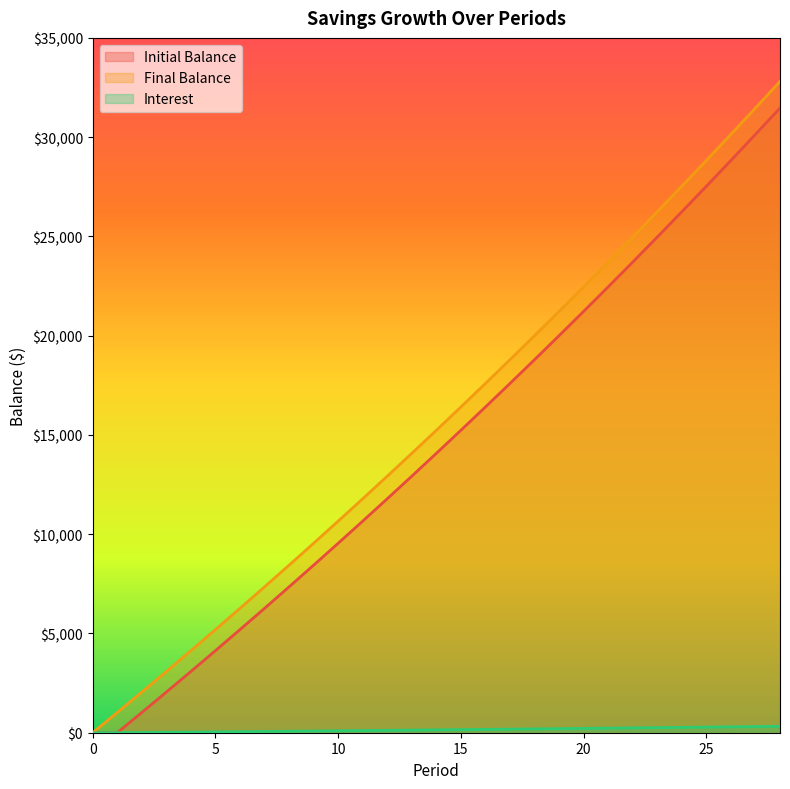

Reading left to right, extract all data points from this chart.

Initial Balance: 0=0.0	1=0.0	2=1017.5	3=2045.5	4=3084.0	5=4133.1	6=5193.0	7=6263.7	8=7345.4	9=8438.2	10=9542.3	11=10657.6	12=11784.3	13=12922.7	14=14072.6	15=15234.4	16=16408.1	17=17593.8	18=18791.6	19=20001.8	20=21224.3	21=22459.4	22=23707.1	23=24967.6	24=26241.1	25=27527.6	26=28827.2	27=30140.2	28=31466.7
Final Balance: 0=0.0	1=1017.5	2=2045.5	3=3084.0	4=4133.1	5=5193.0	6=6263.7	7=7345.4	8=8438.2	9=9542.3	10=10657.6	11=11784.3	12=12922.7	13=14072.6	14=15234.4	15=16408.1	16=17593.8	17=18791.6	18=20001.8	19=21224.3	20=22459.4	21=23707.1	22=24967.6	23=26241.1	24=27527.6	25=28827.2	26=30140.2	27=31466.7	28=32805.6
Interest: 0=0.0	1=0.0	2=10.4	3=21.0	4=31.6	5=42.4	6=53.2	7=64.2	8=75.3	9=86.5	10=97.8	11=109.2	12=120.8	13=132.5	14=144.2	15=156.2	16=168.2	17=180.3	18=192.6	19=205.0	20=217.6	21=230.2	22=243.0	23=255.9	24=269.0	25=282.2	26=295.5	27=308.9	28=322.5